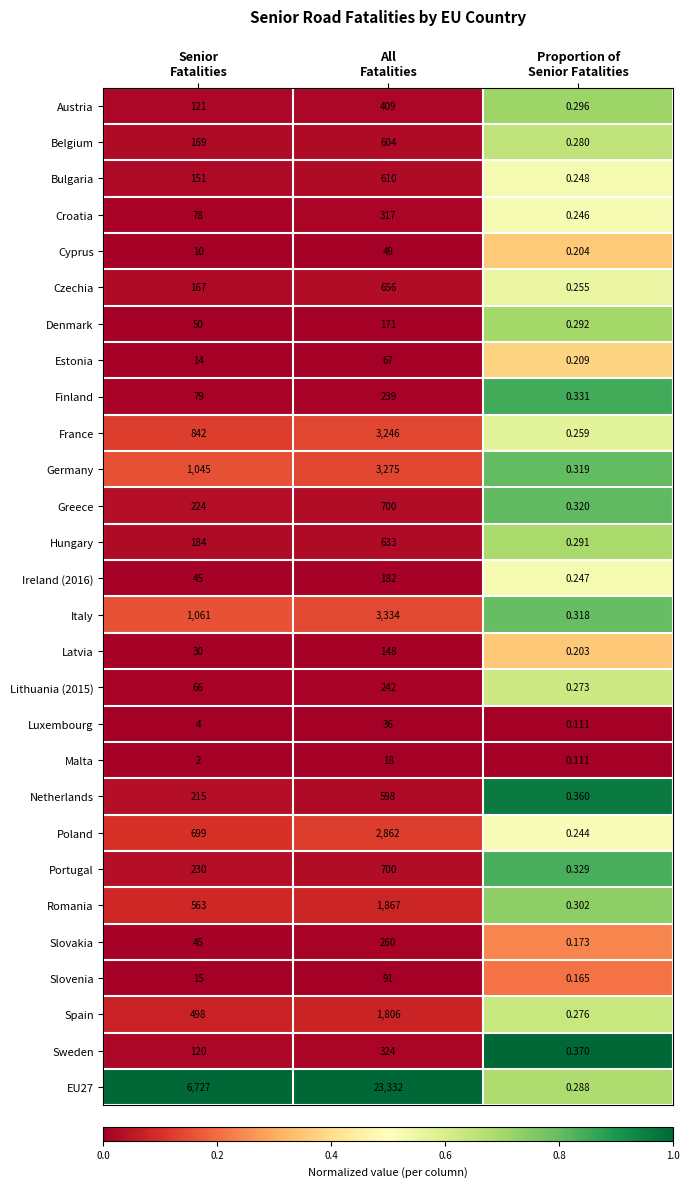

What is the maximum value shown in the chart?

23332.0